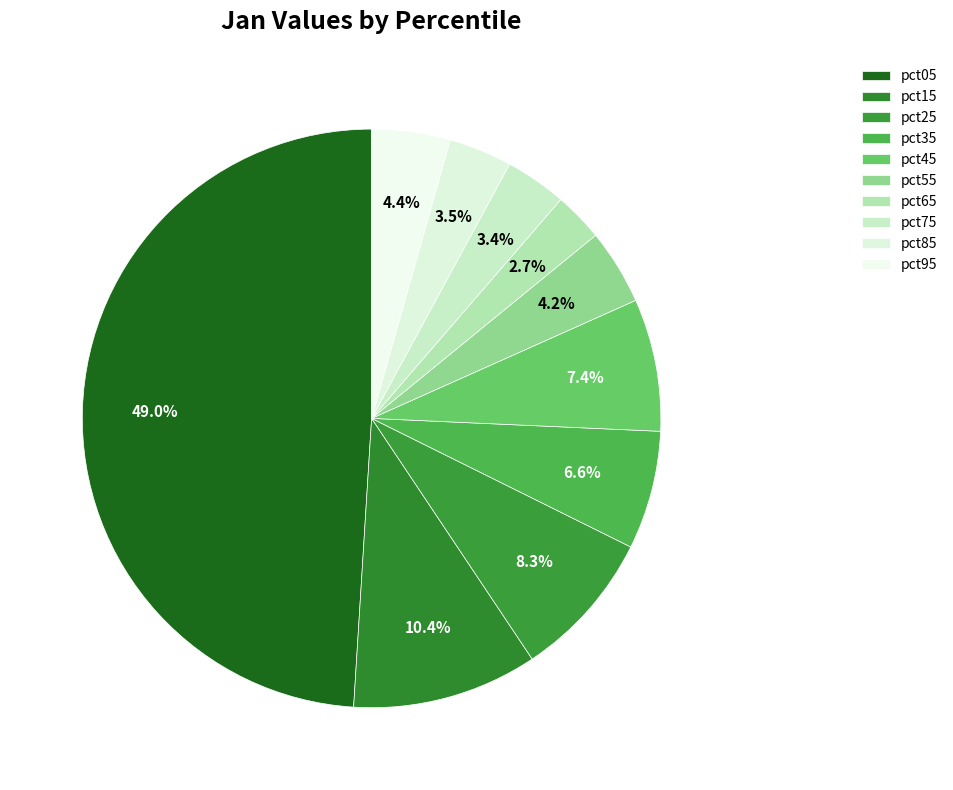

What percentage is NOT represented by pct55?

95.8%